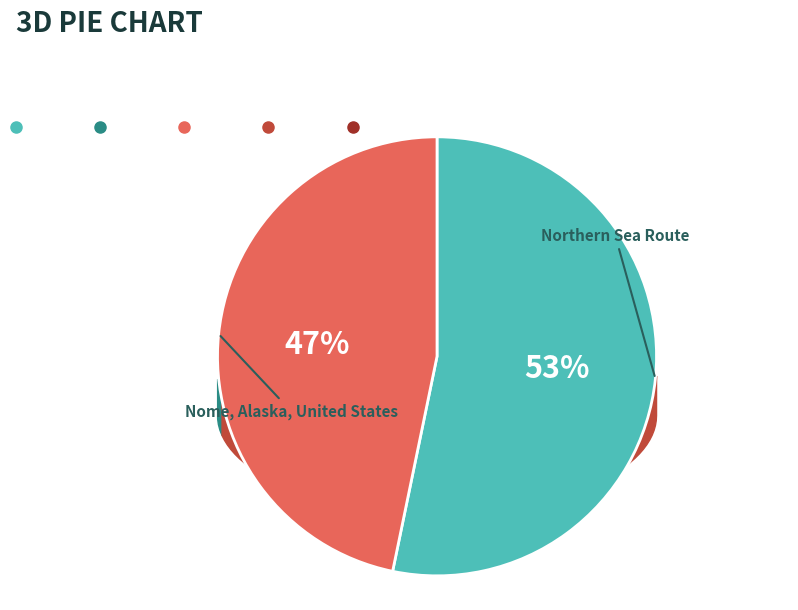

Which has a higher value, Nome, Alaska, United States or Northern Sea Route?

Northern Sea Route